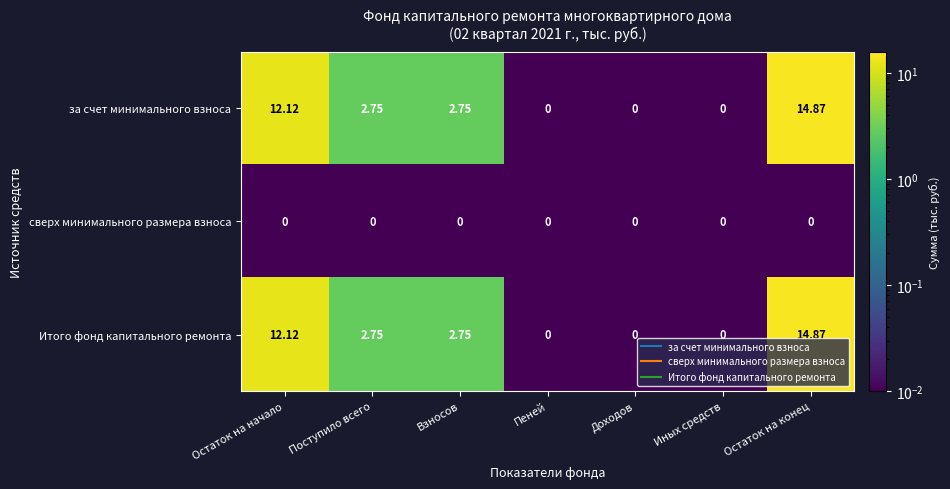

At which category does the chart reach its peak across all series?

Остаток на конец